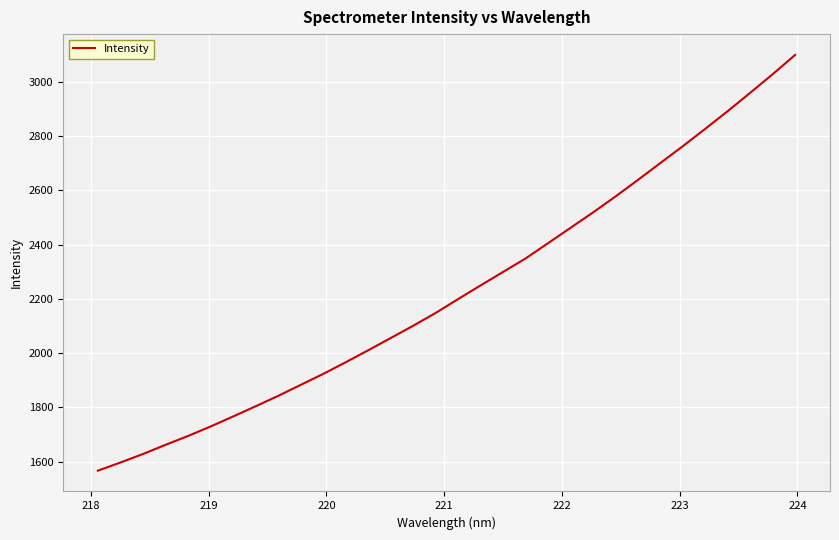

Reading right to left, extract all data points from this chart.

3099.5	3028.3	2959.8	2892.3	2827.0	2763.0	2700.9	2638.4	2577.2	2518.4	2461.8	2405.1	2348.8	2299.2	2249.5	2199.1	2147.9	2100.7	2055.3	2010.3	1966.1	1923.1	1882.7	1842.2	1804.0	1766.4	1729.5	1694.6	1661.9	1628.2	1596.9	1566.8